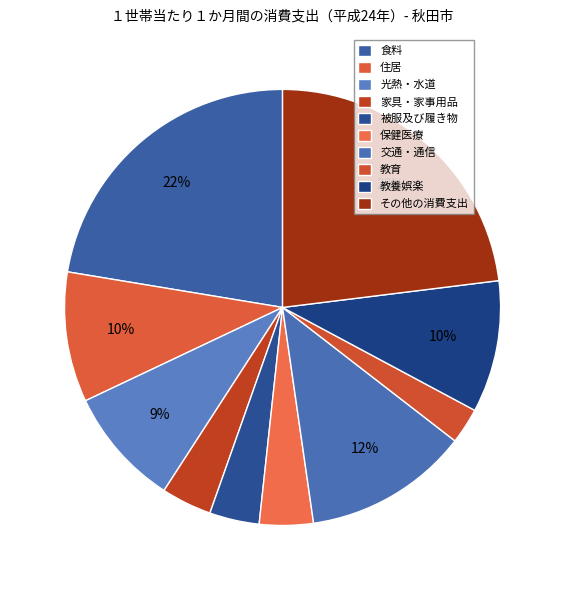

To the nearest percent, what portion does その他の消費支出 represent?

23%